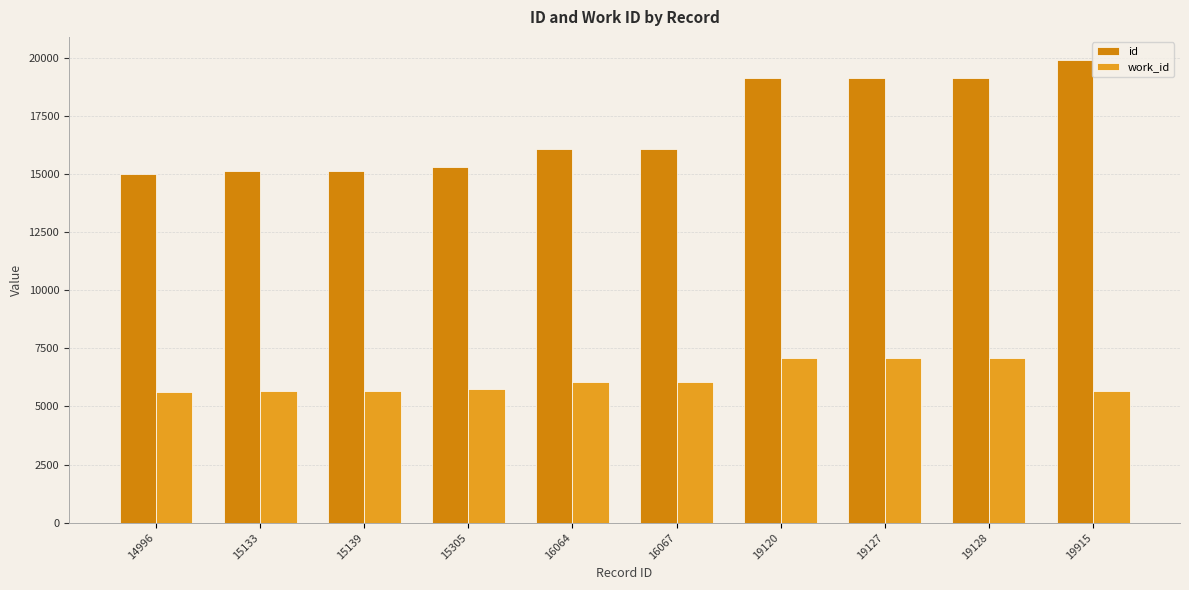

Rank the series by their average value, from lowest to highest.

work_id, id